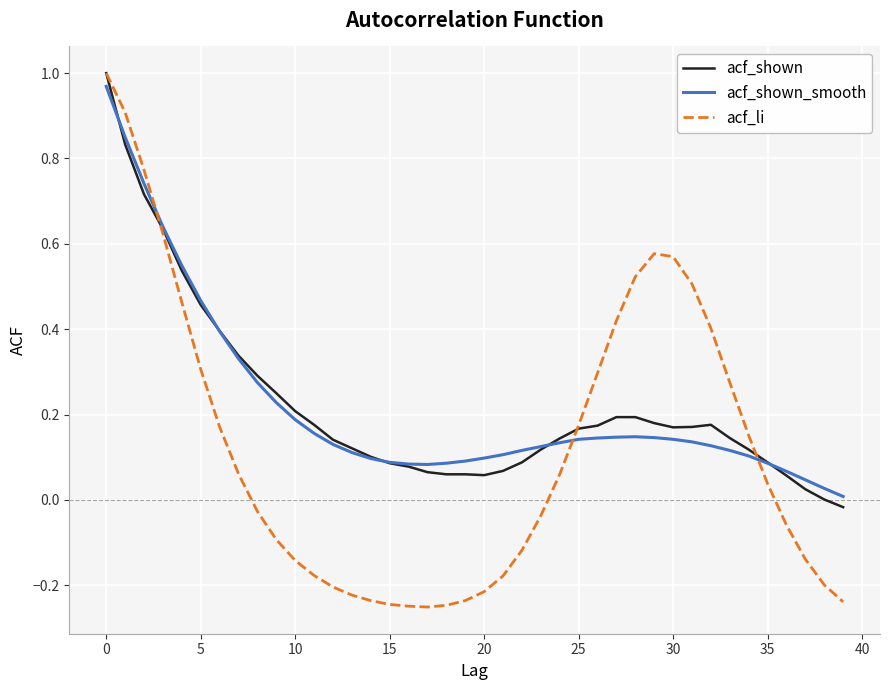

Count the number of data series in this chart.

3